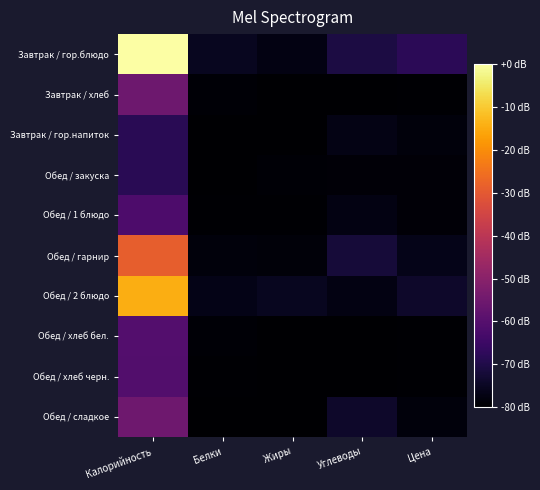

Reading right to left, list all the values displayed in this chart.

Завтрак / гор.блюдо: Цена=57.0	Углеводы=44.7	Жиры=13.1	Белки=21.2	Калорийность=381.7
Завтрак / хлеб: Цена=2.8	Углеводы=1.1	Жиры=0.5	Белки=4.0	Калорийность=116.9
Завтрак / гор.напиток: Цена=8.5	Углеводы=13.7	Жиры=0.0	Белки=0.1	Калорийность=55.9
Обед / закуска: Цена=4.7	Углеводы=5.0	Жиры=3.6	Белки=0.8	Калорийность=55.7
Обед / 1 блюдо: Цена=4.7	Углеводы=12.6	Жиры=2.2	Белки=2.1	Калорийность=87.2
Обед / гарнир: Цена=17.4	Углеводы=38.6	Жиры=6.1	Белки=8.6	Калорийность=243.8
Обед / 2 блюдо: Цена=28.9	Углеводы=13.0	Жиры=22.0	Белки=15.0	Калорийность=312.7
Обед / хлеб бел.: Цена=2.2	Углеводы=0.8	Жиры=0.4	Белки=3.2	Калорийность=93.5
Обед / хлеб черн.: Цена=1.8	Углеводы=1.0	Жиры=0.4	Белки=2.2	Калорийность=92.0
Обед / сладкое: Цена=8.6	Углеводы=28.8	Жиры=0.0	Белки=0.3	Калорийность=118.0